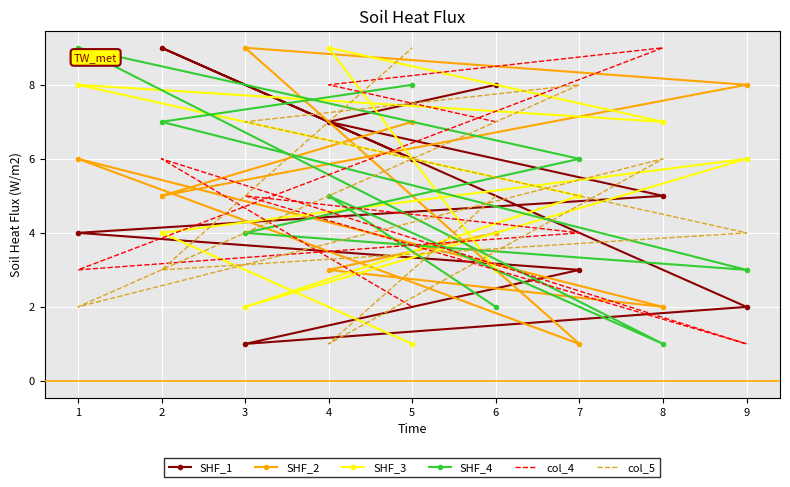

Where does the col_5 series first go above 5?

8